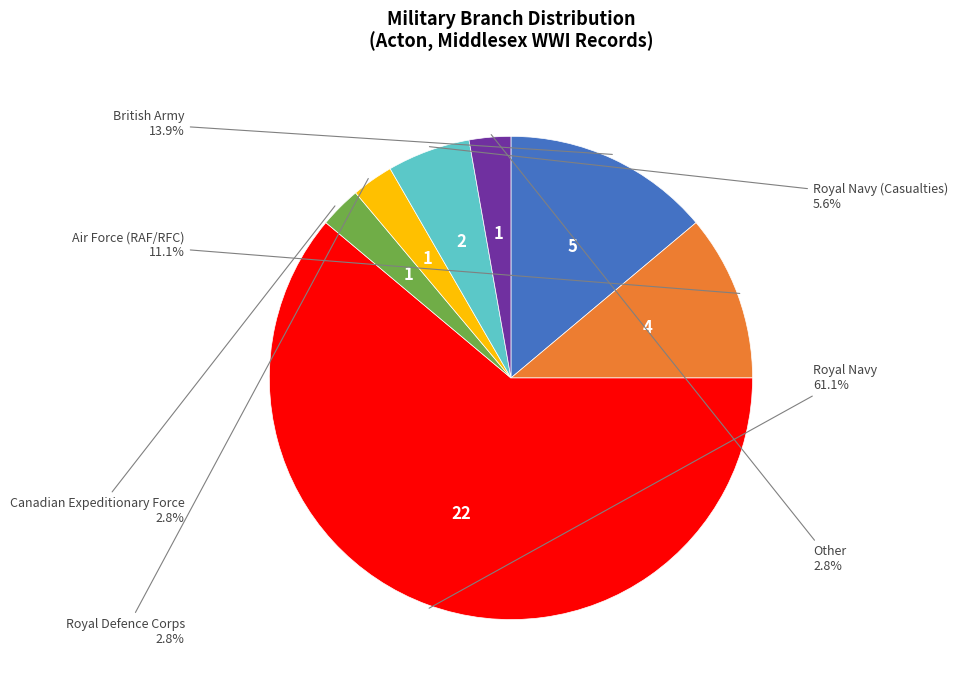

Is there a majority slice in this chart?

Yes